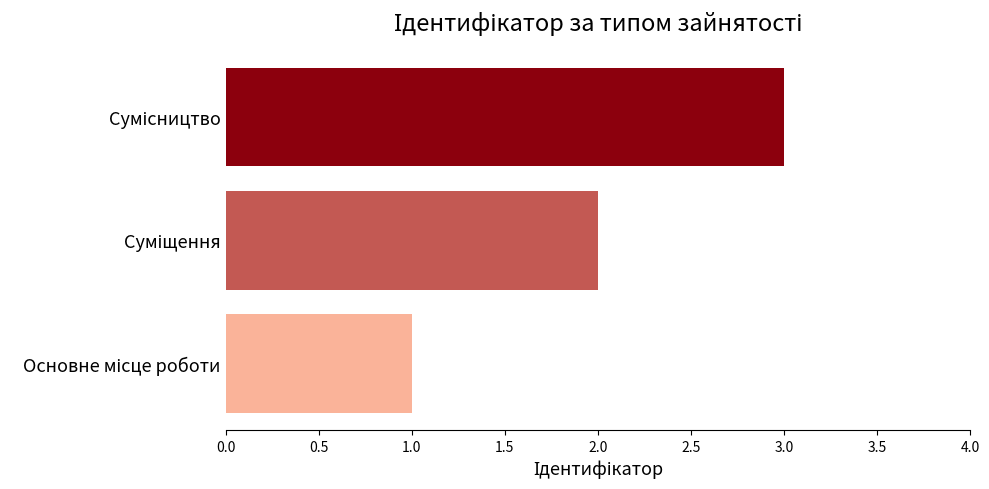

What is the greatest value displayed?

3